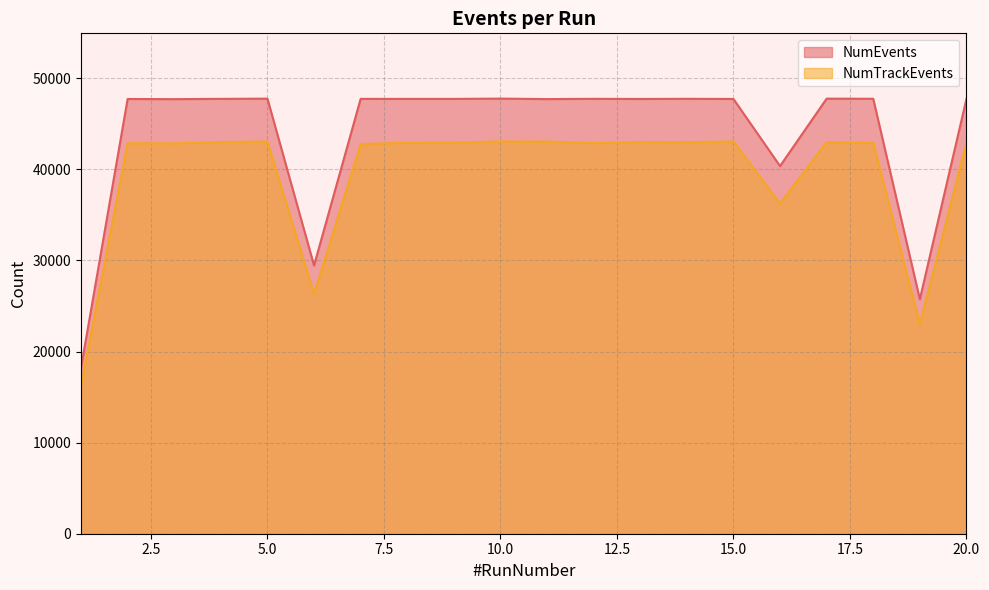

How many categories are shown in the chart?

20